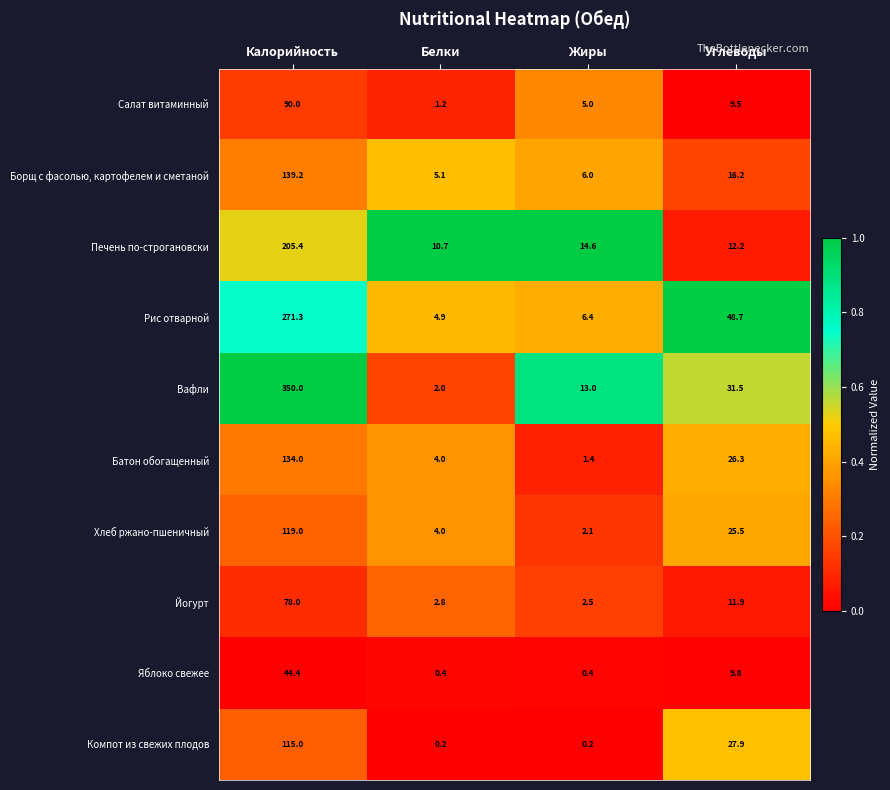

Which series has the largest total across all categories?

Вафли